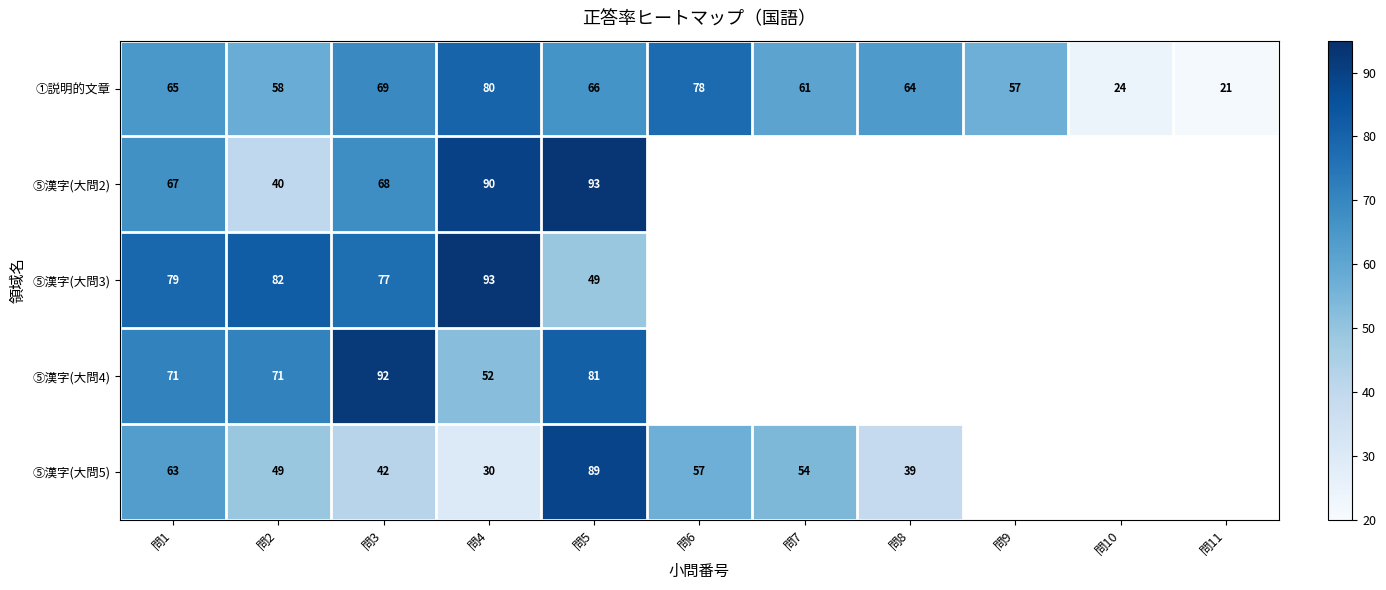

What is the total value across all series at 問5?

378